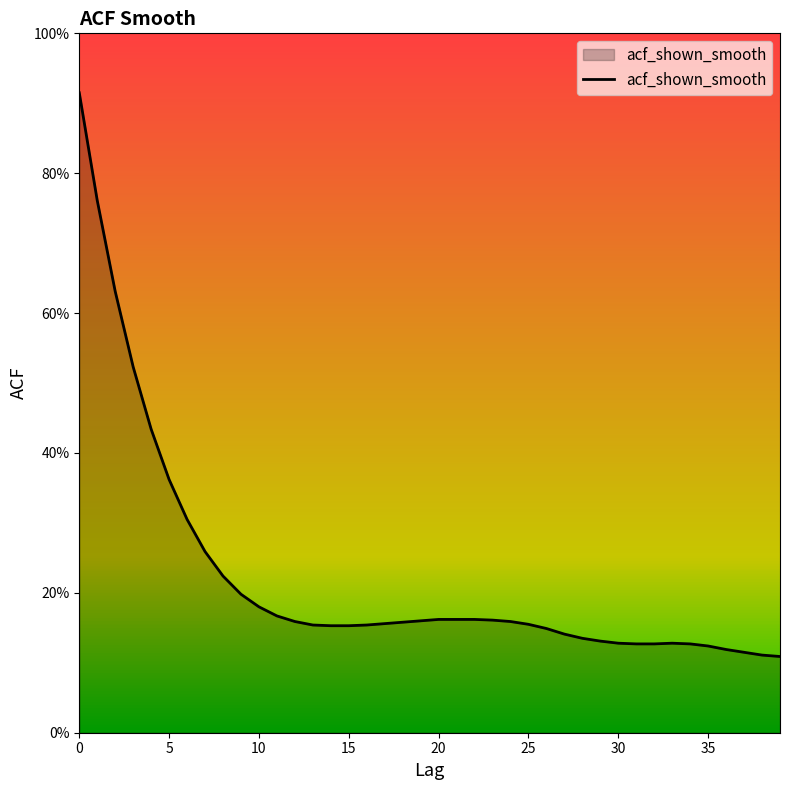

What is the label of the 13th point from the left?

12